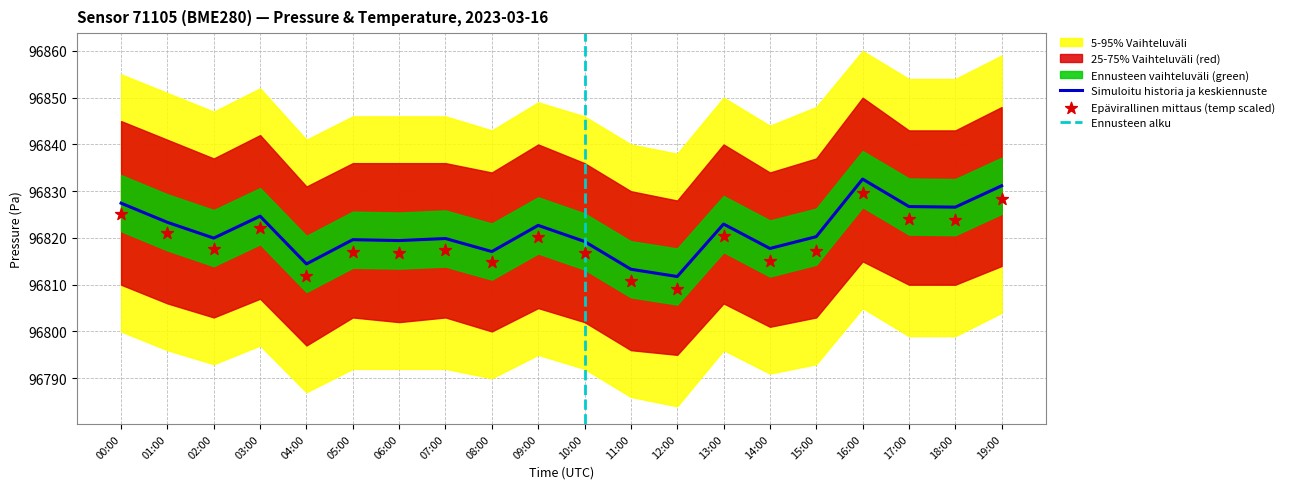

Which series has the largest total across all categories?

pressure_p95